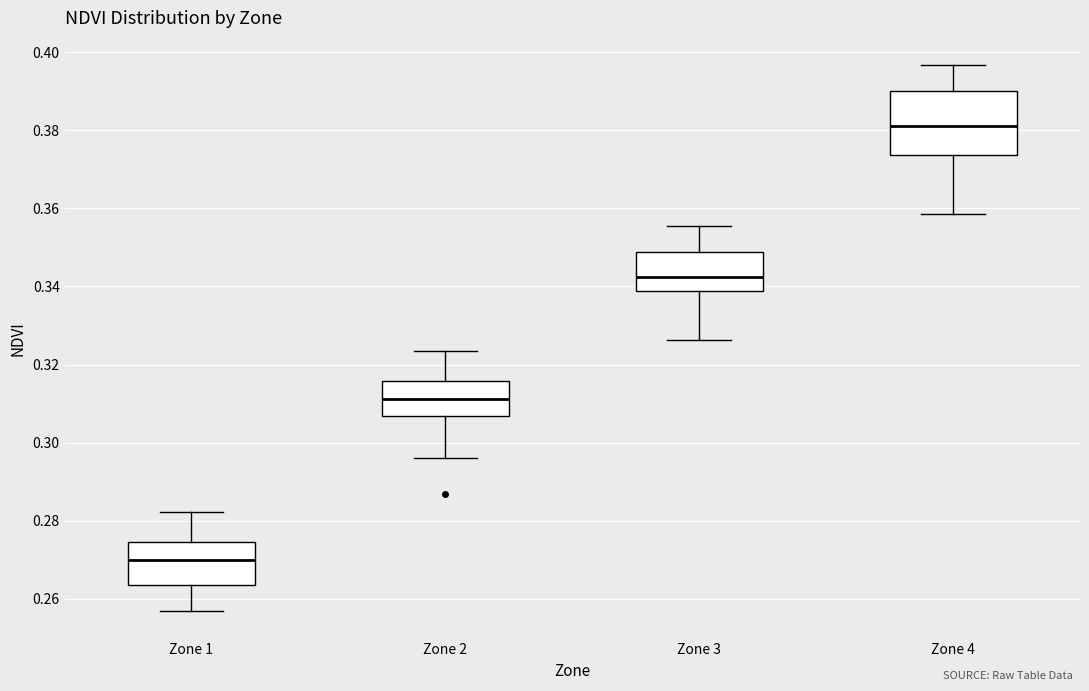

Reading left to right, read every box against the y-axis: the position of its median line, the range the box covers, and the ends of its whiskers. The values are not printed on the chart, so give them approximately, as read against the axis.

Zone 1: median 0.270, box 0.264 to 0.274, whiskers 0.256 to 0.282
Zone 2: median 0.312, box 0.306 to 0.316, whiskers 0.296 to 0.324
Zone 3: median 0.342, box 0.338 to 0.348, whiskers 0.326 to 0.356
Zone 4: median 0.382, box 0.374 to 0.390, whiskers 0.358 to 0.396